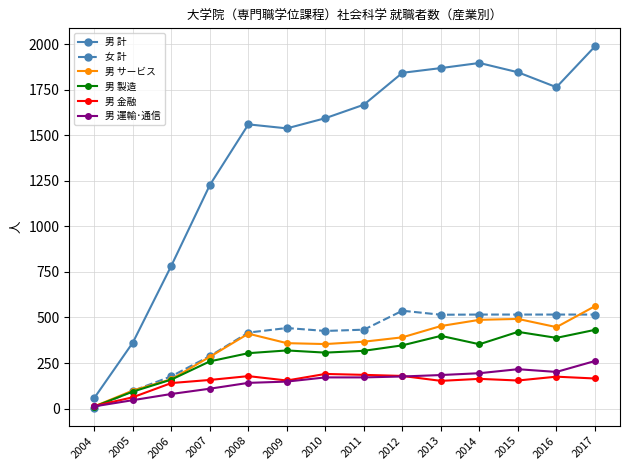

How many lines are shown in the chart?

6